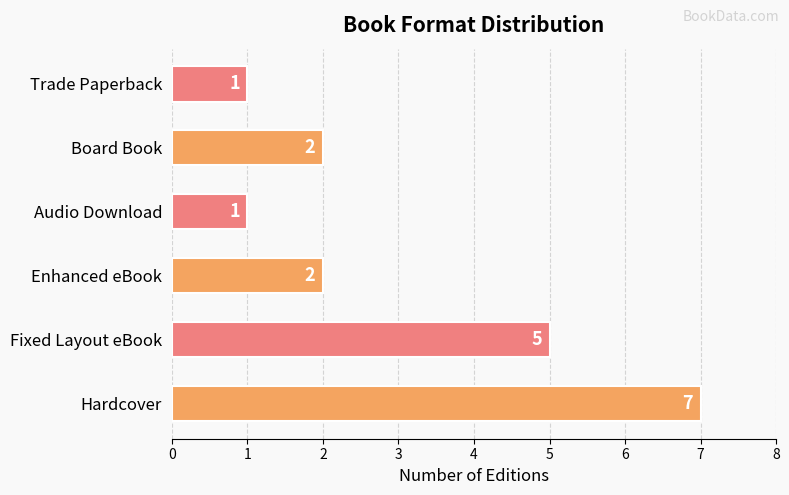

What is the change in value from Hardcover to Audio Download?

-6